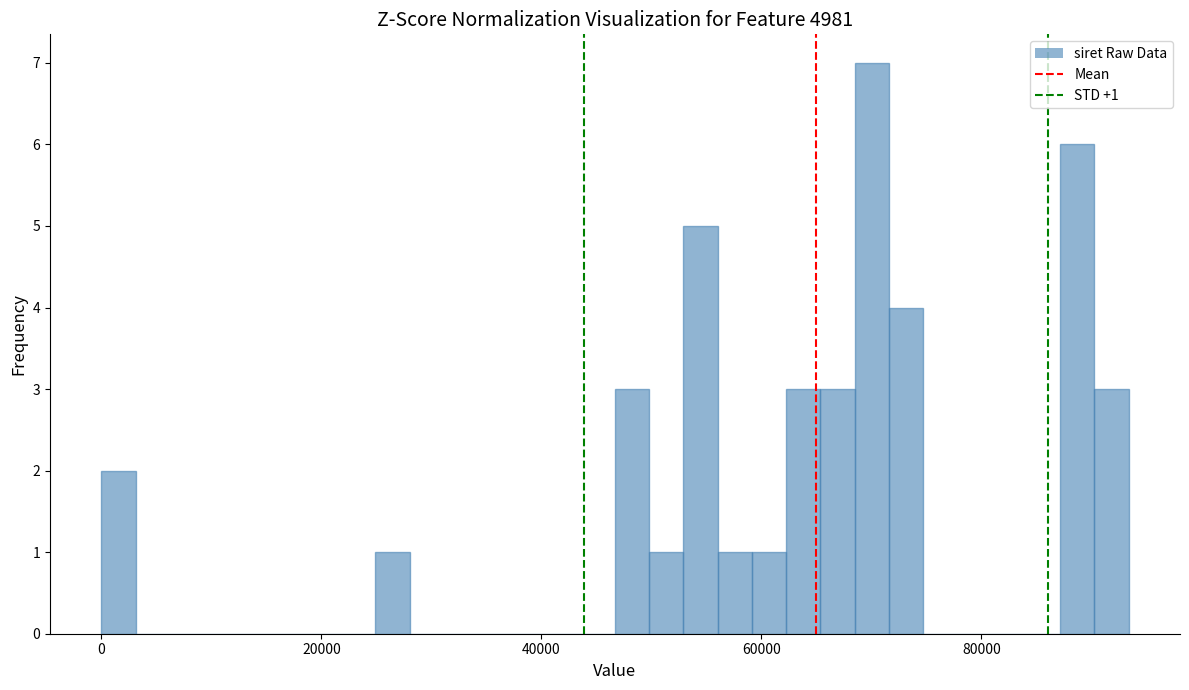

Read against the x-axis, roughly where is the centre of the tallest bar?

70000